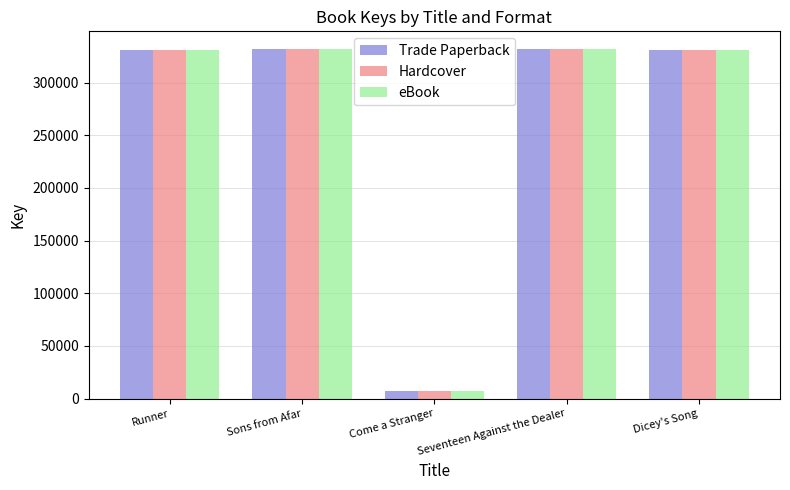

Does the chart contain stacked bars?

No